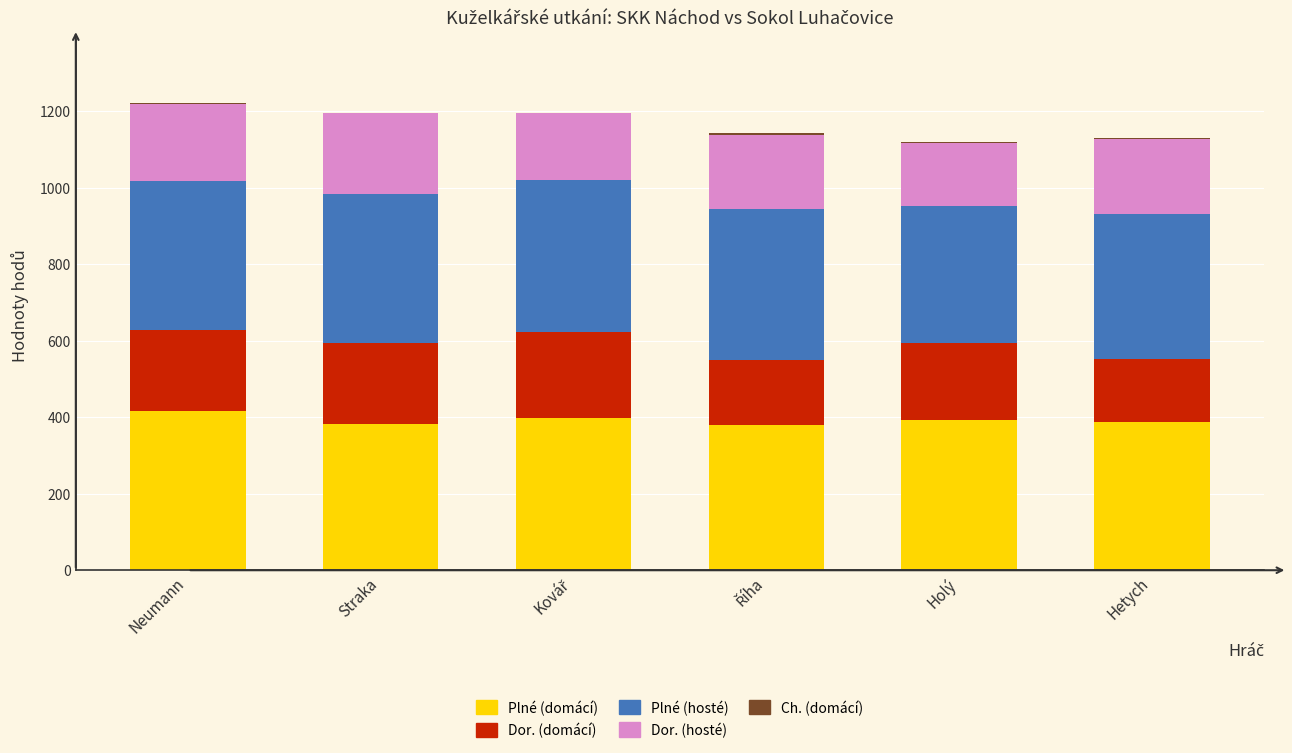

What is the maximum value for Plné (domácí)?

417